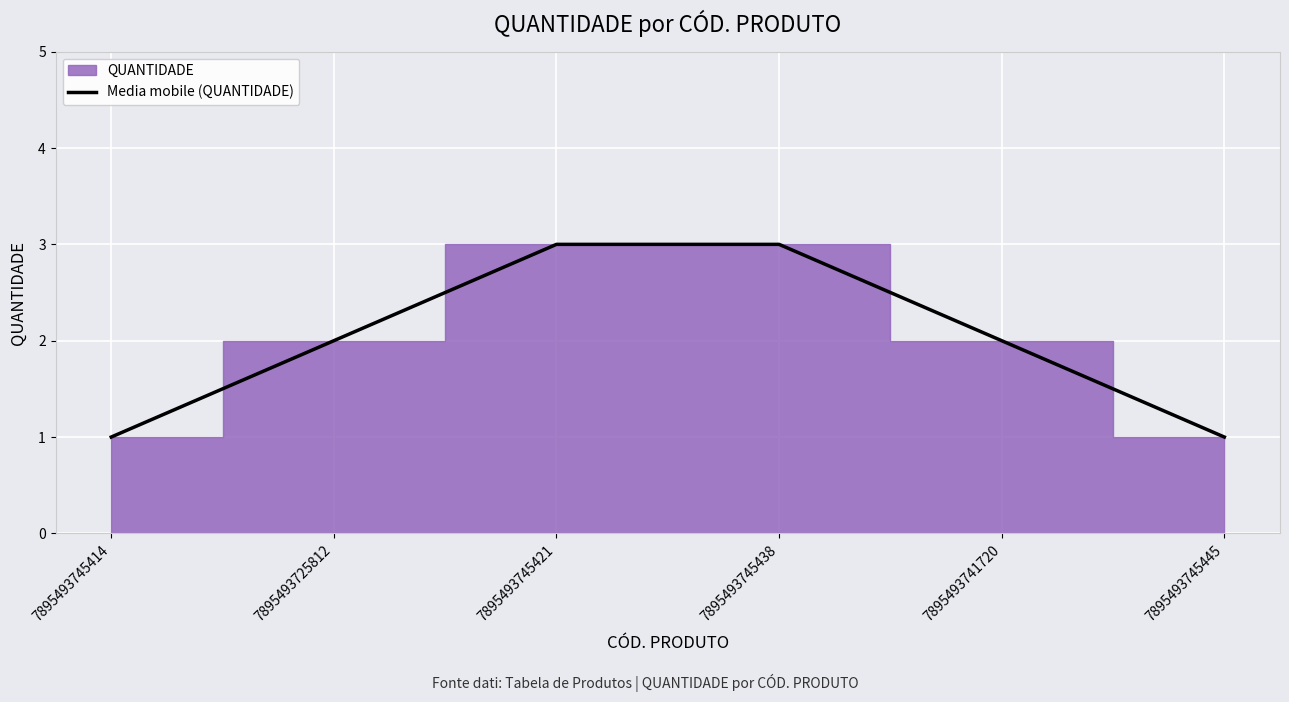

Count the values in the range 1 to 3.

6